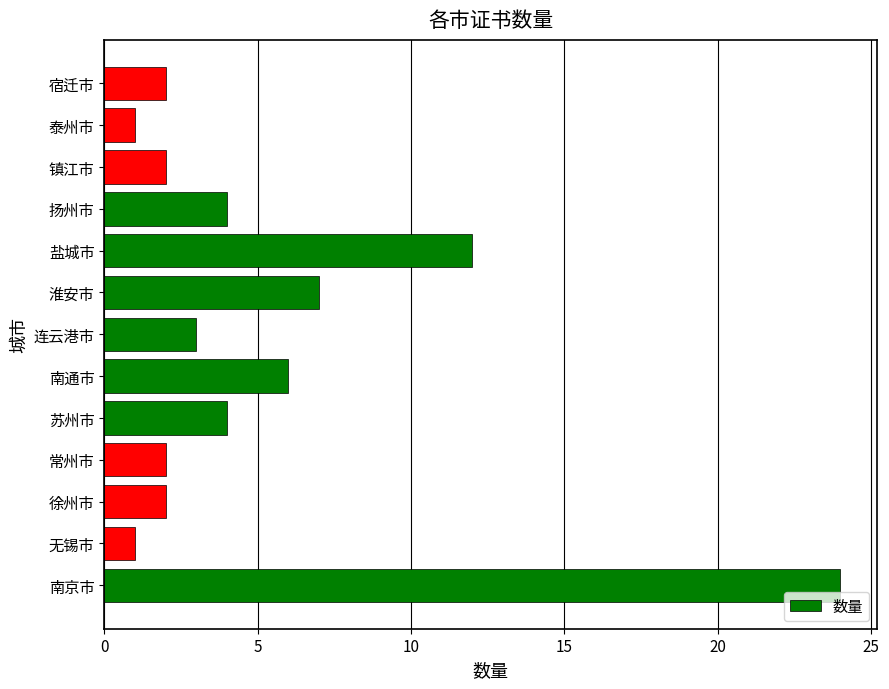

What is the sum of all values?

70